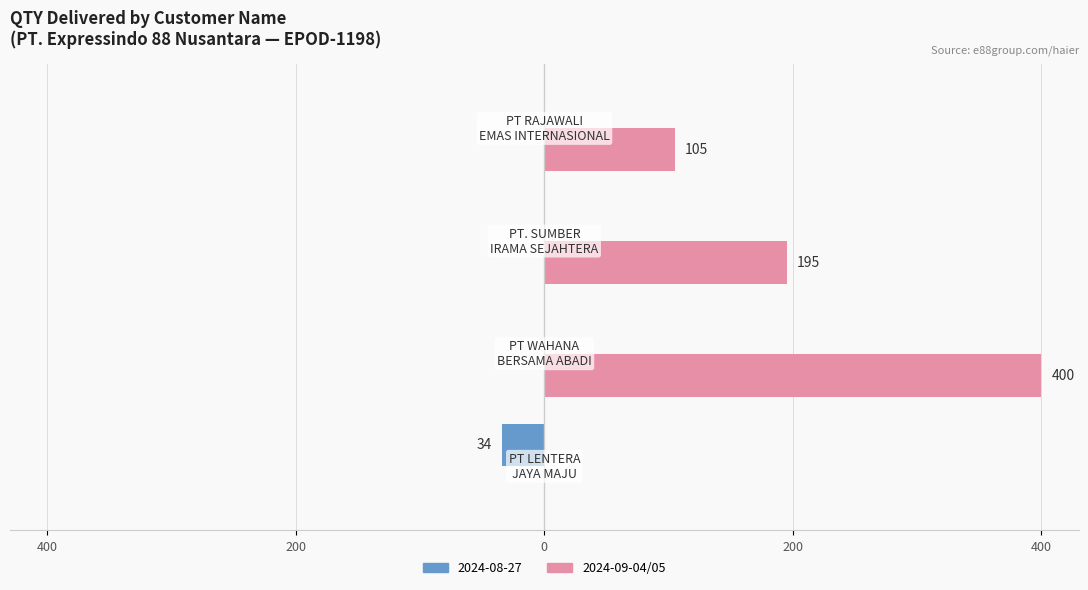

What are all the series names shown in the legend?

2024-08-27, 2024-09-04/05